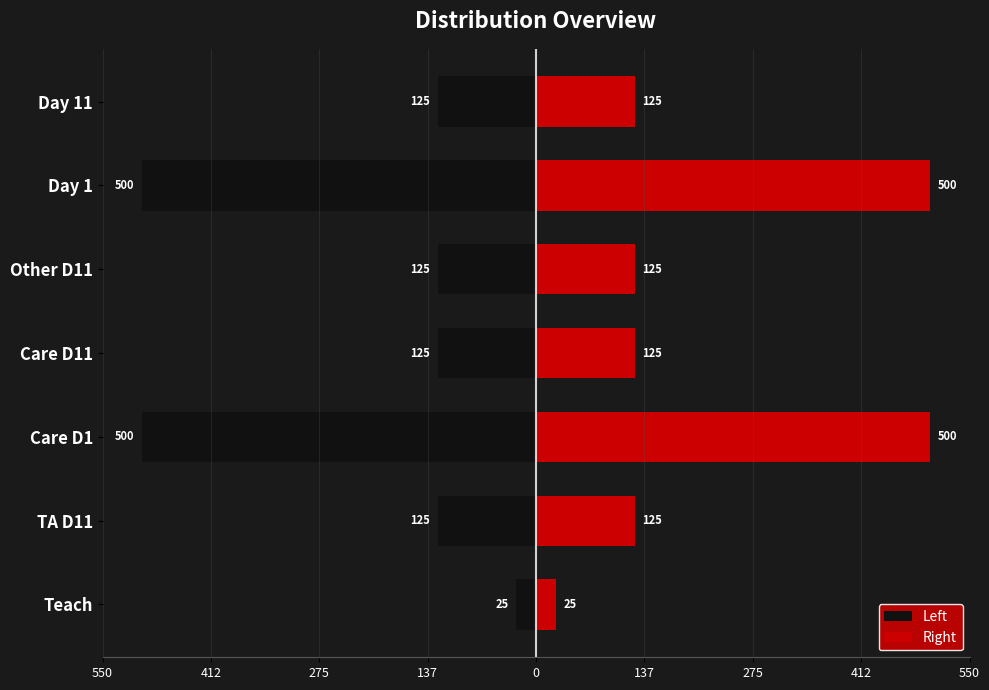

How many bars are there in each group?

2